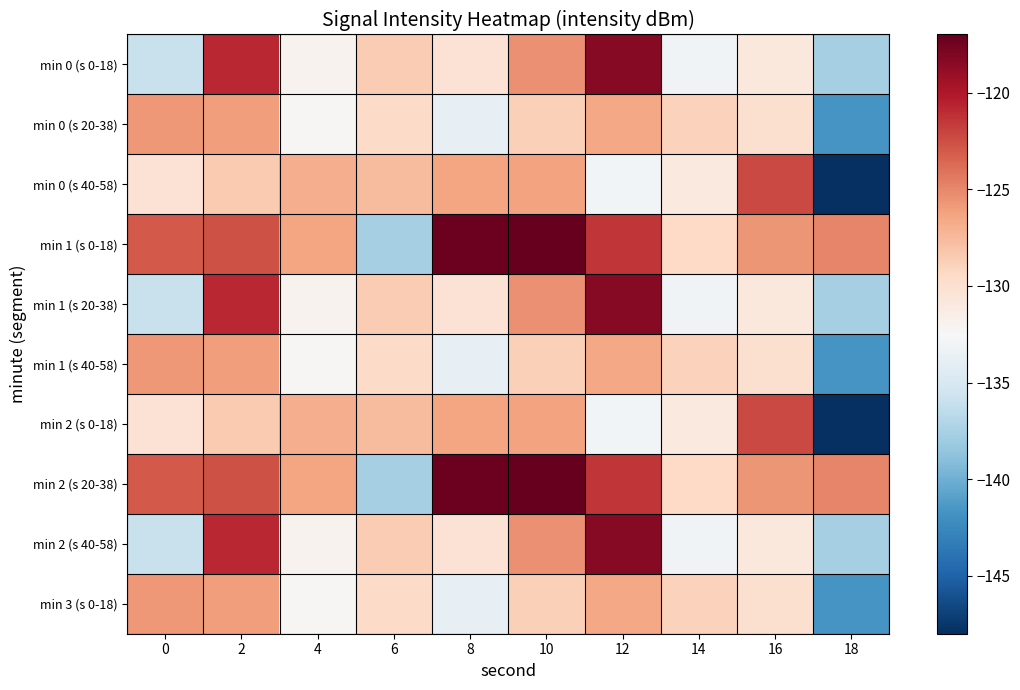

Which series has the widest spread of values?

min 0 (s 40-58)